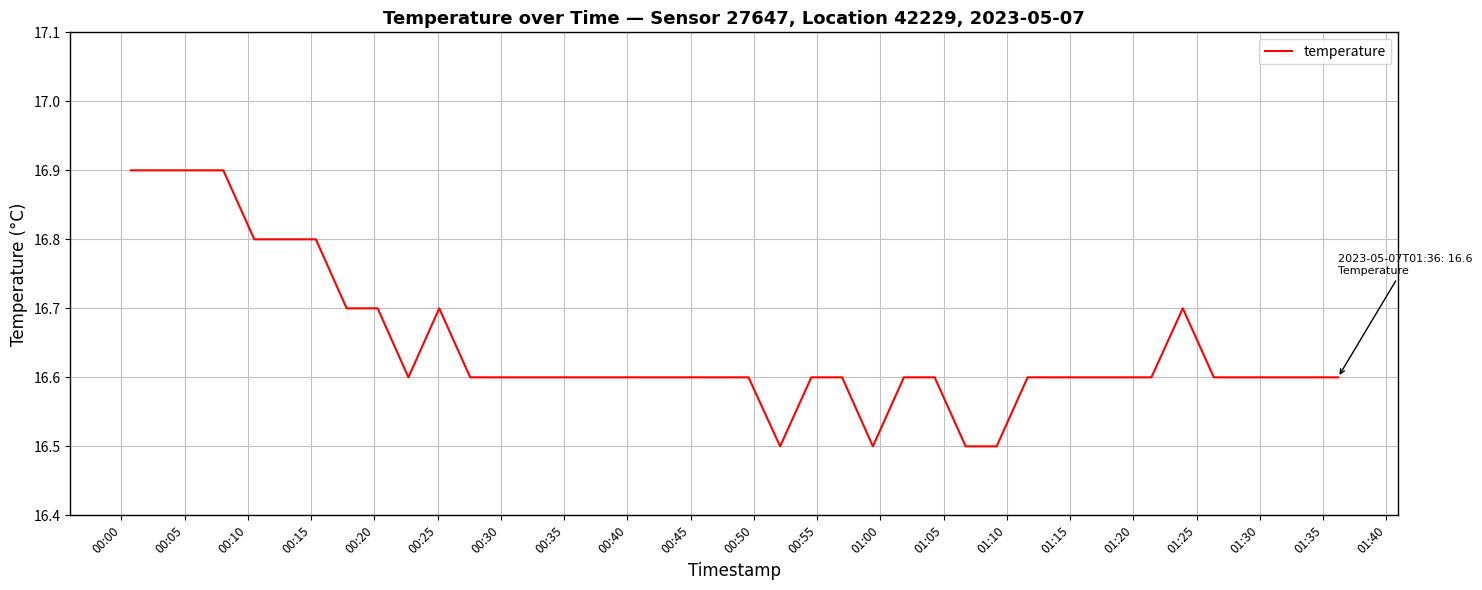

What is the minimum value shown in the chart?

16.5